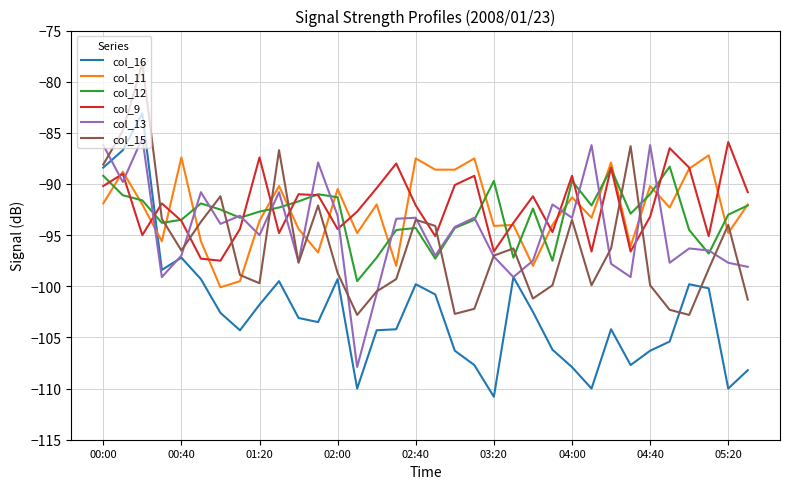

What is the maximum value shown in the chart?

-78.2